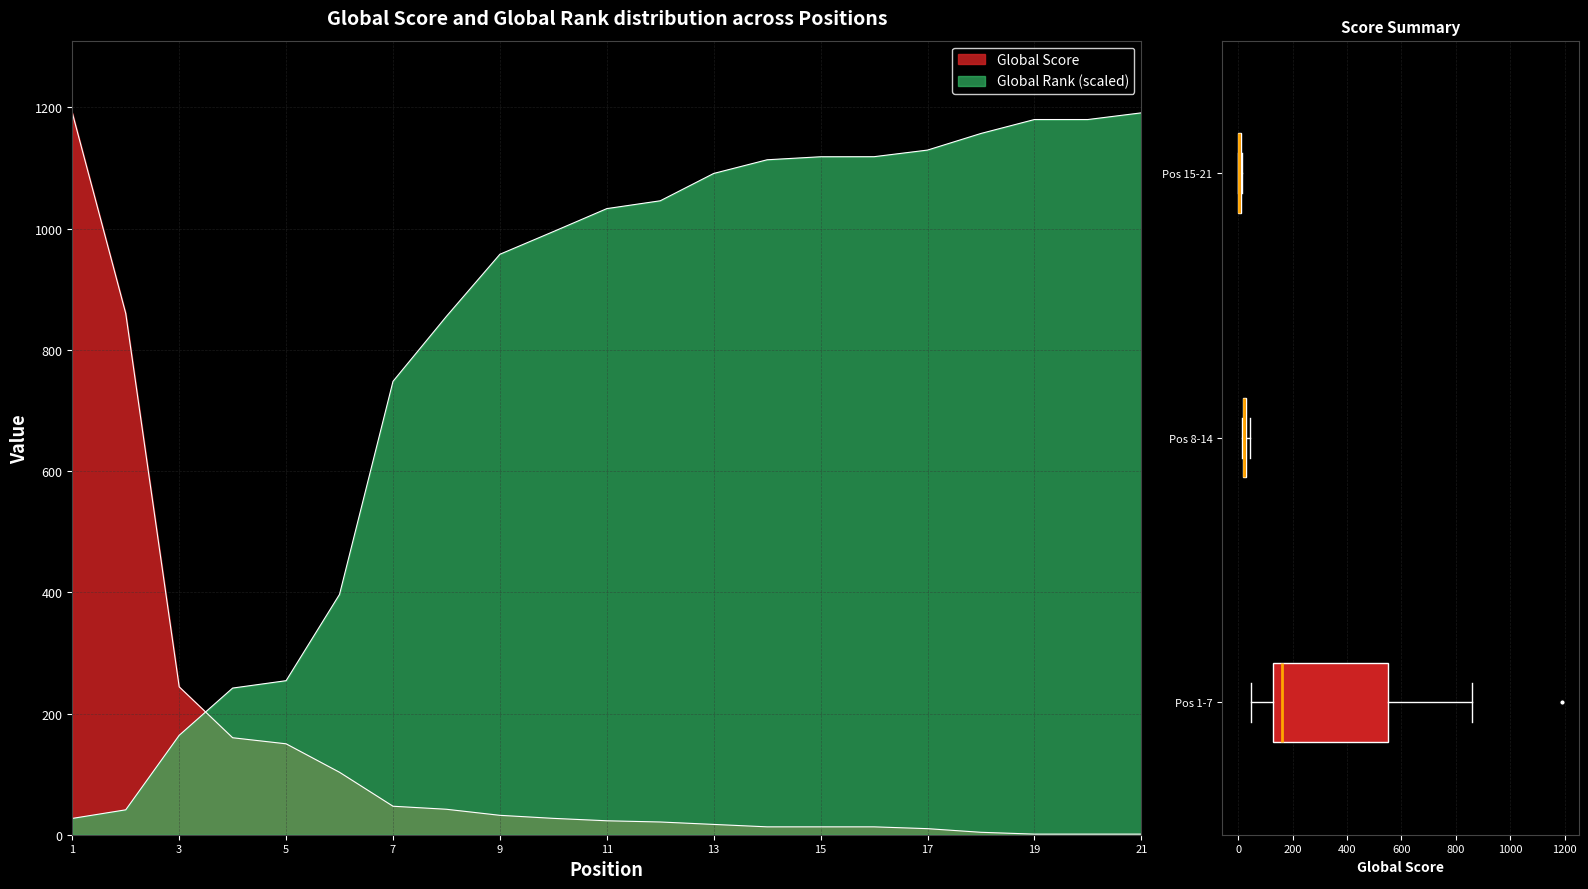

At how many categories does at least one series exceed 17?

21